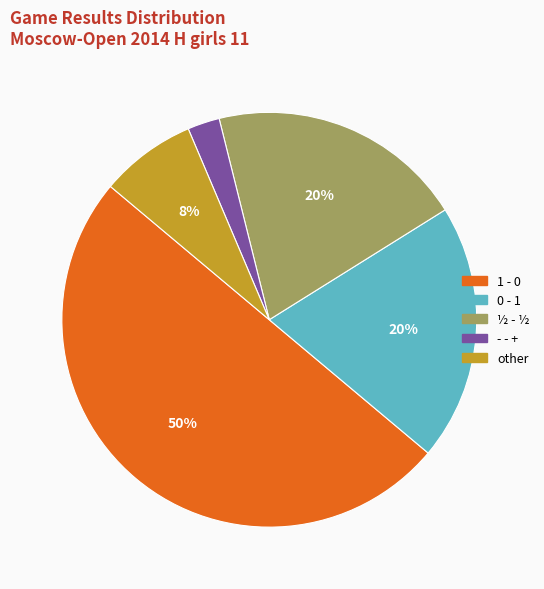

What is the ratio of the value at 0 - 1 to the value at ½ - ½?

1.0